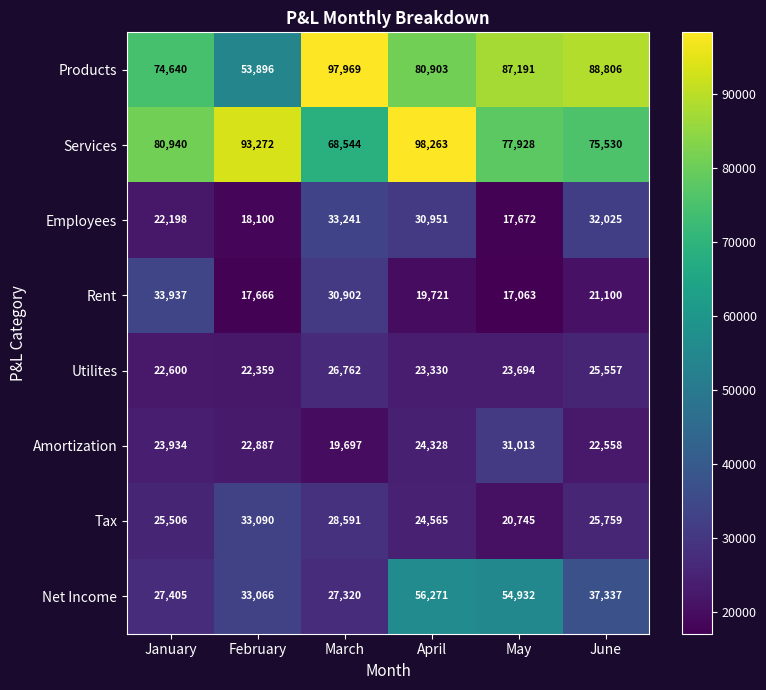

How many series are shown in this chart?

8